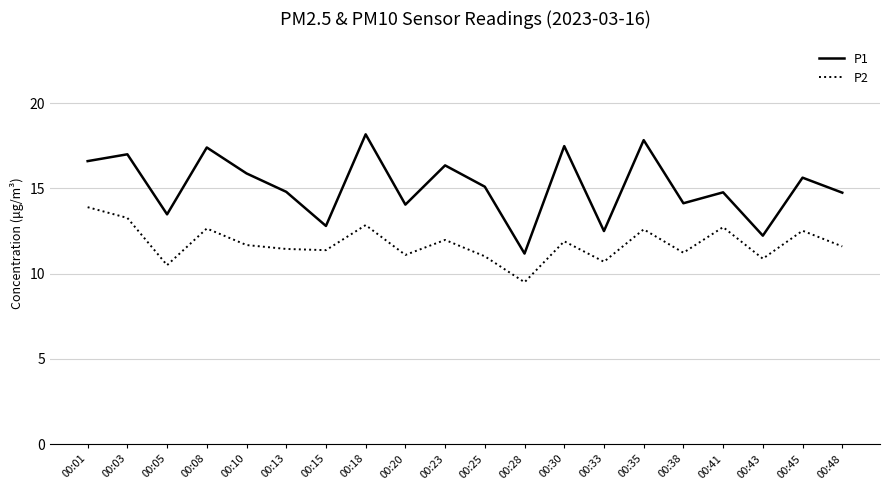

What is the total value across all series at 00:30?

29.4